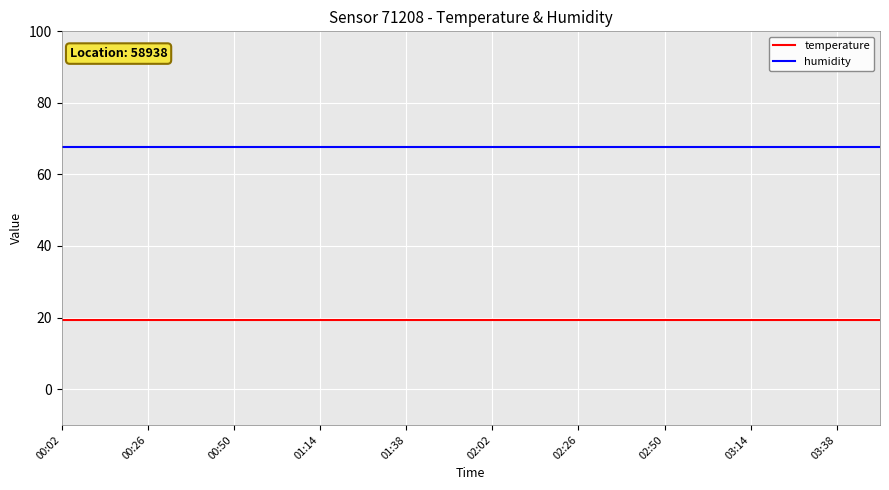

True or false: temperature and humidity intersect in this chart.

False